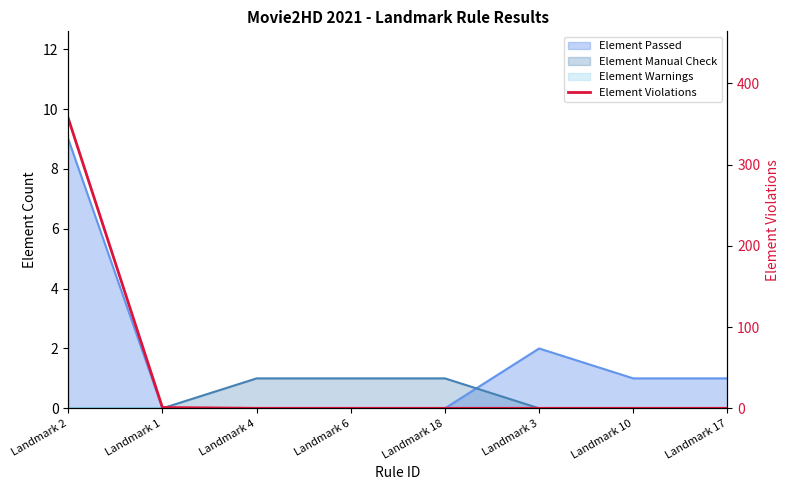

What is the sum of all values?

358